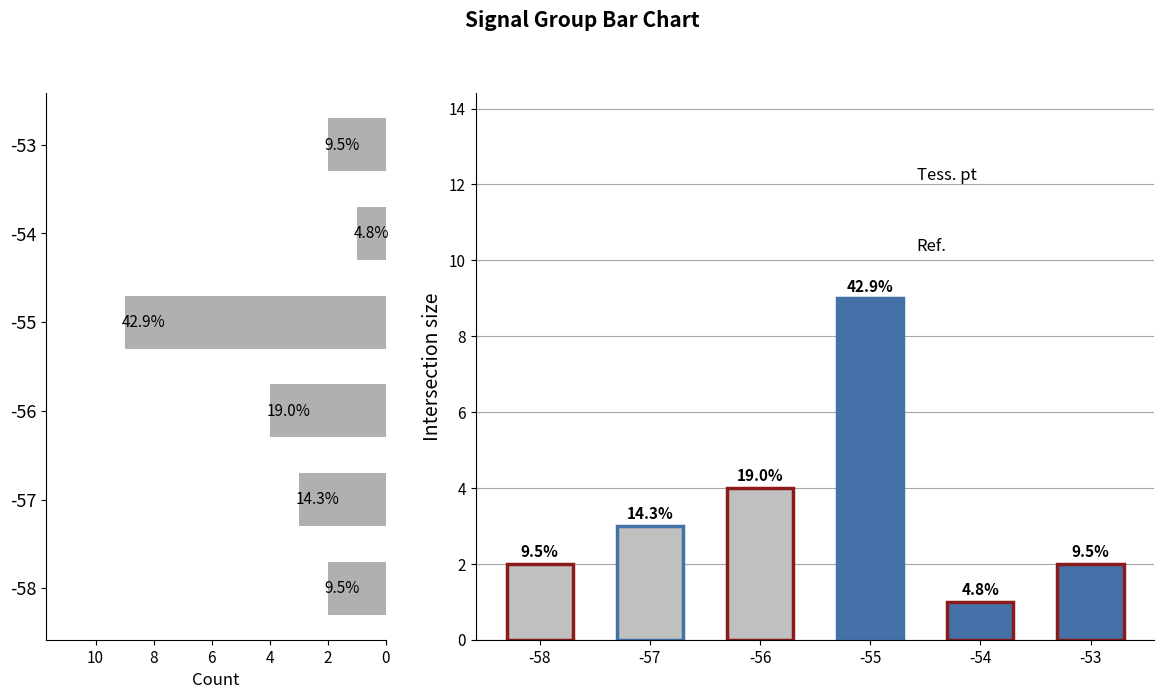

Where is Signal Groups nearest to the value 5?

-56